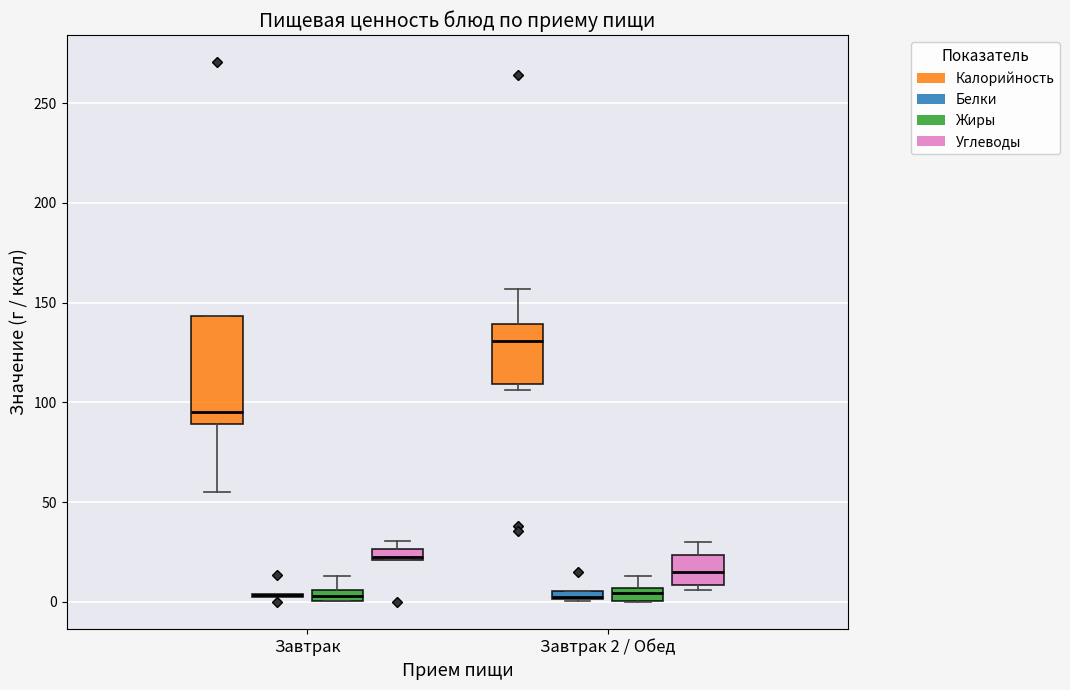

Comparing the boxes themselves (not the whiskers), which one is the tallest?

Завтрак (Калорийность)